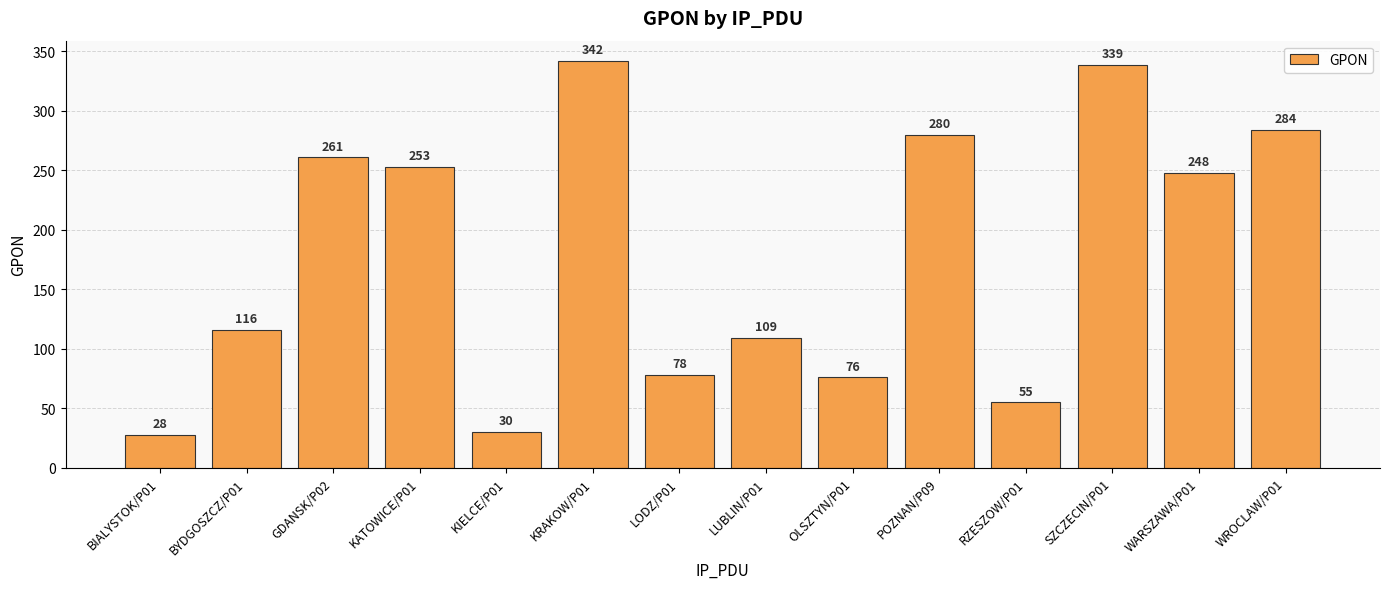

Reading left to right, list all the values displayed in this chart.

BIALYSTOK/P01=28	BYDGOSZCZ/P01=116	GDANSK/P02=261	KATOWICE/P01=253	KIELCE/P01=30	KRAKOW/P01=342	LODZ/P01=78	LUBLIN/P01=109	OLSZTYN/P01=76	POZNAN/P09=280	RZESZOW/P01=55	SZCZECIN/P01=339	WARSZAWA/P01=248	WROCLAW/P01=284